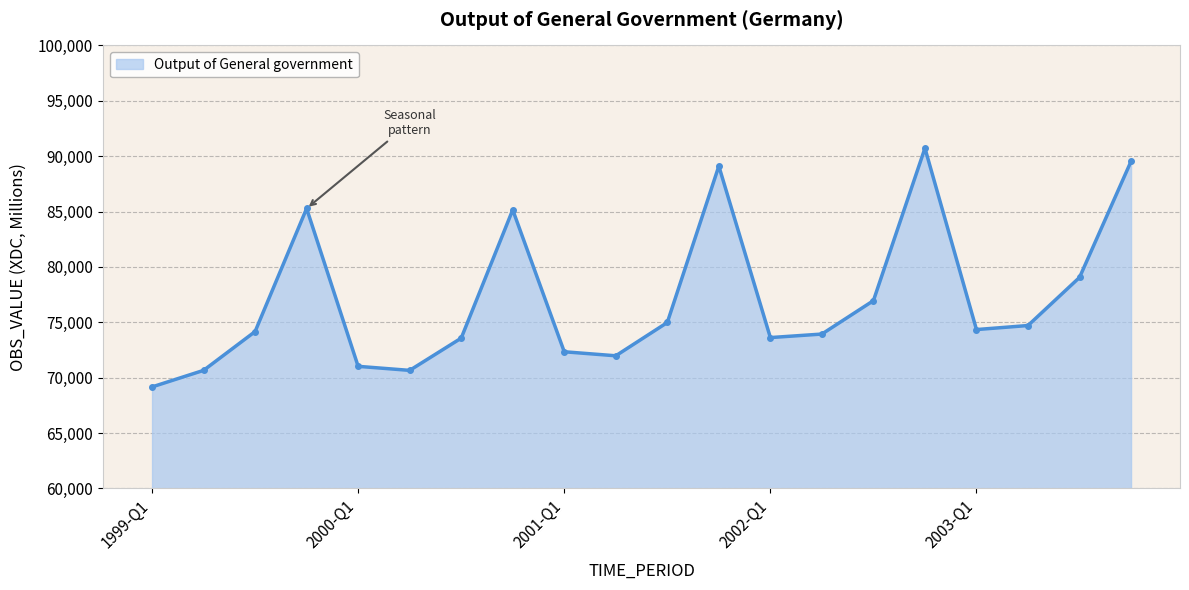

What is the value of the 10th point from the left?

71971